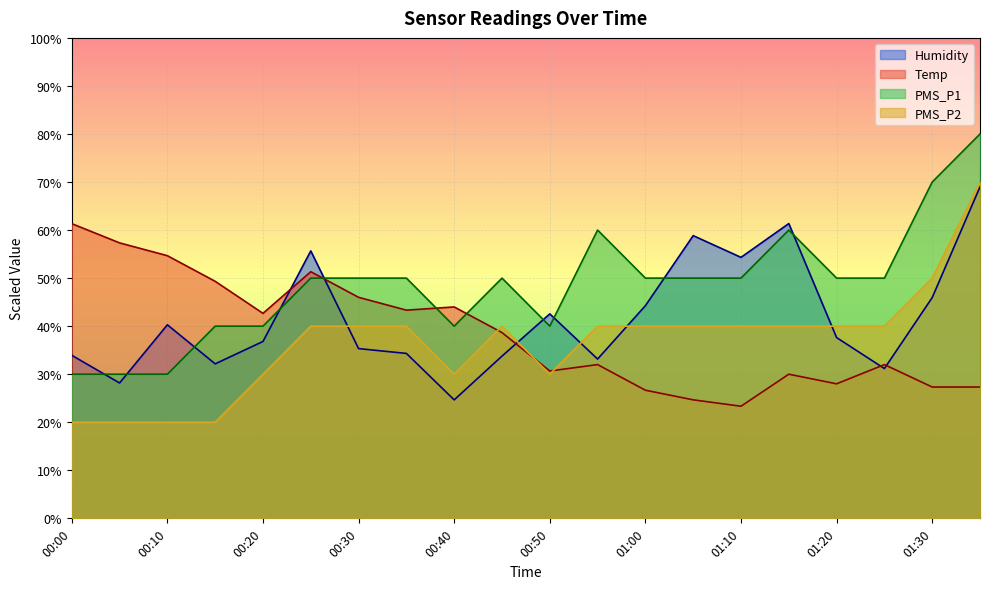

What is the total value across all series at 00:40?

138.7